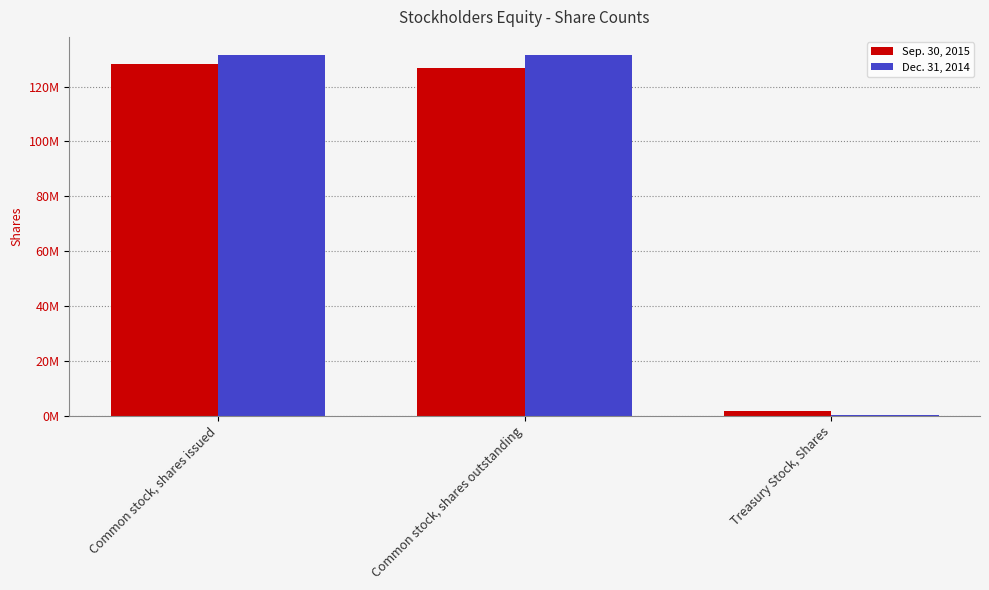

What is the minimum value shown in the chart?

75100